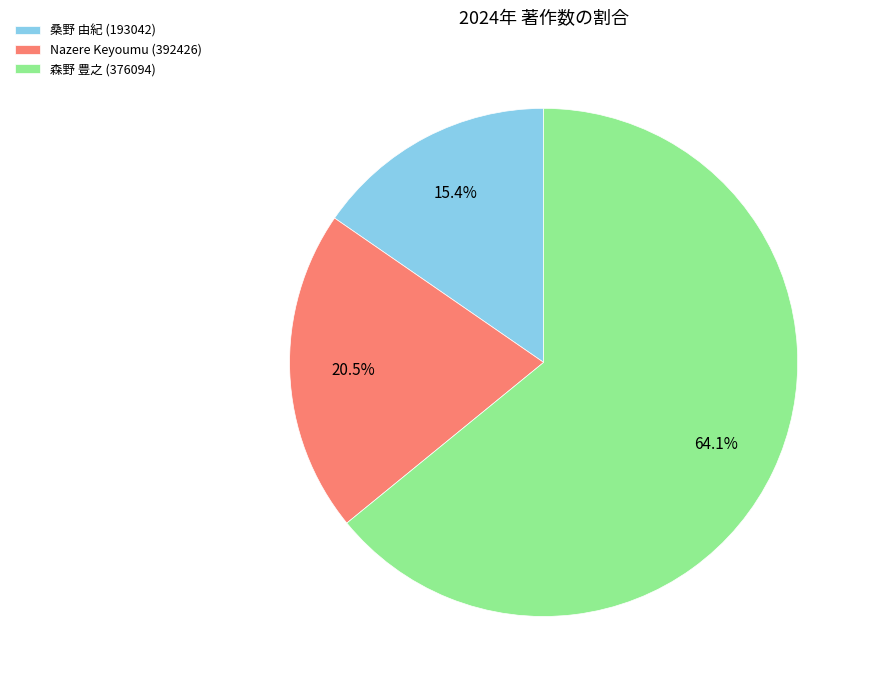

To the nearest percent, what percentage of the pie is 森野 豊之 (376094)?

64%